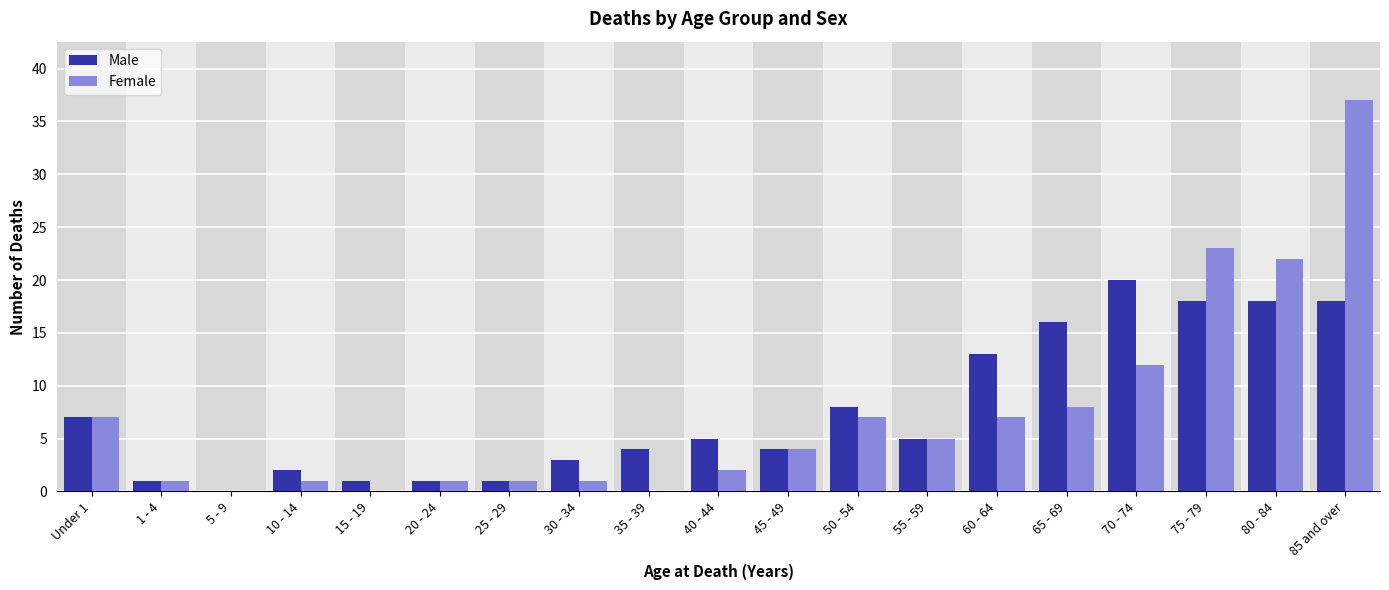

Reading left to right, what are all the values shown in this chart?

Male: Under 1=7	1 - 4=1	5 - 9=0	10 - 14=2	15 - 19=1	20 - 24=1	25 - 29=1	30 - 34=3	35 - 39=4	40 - 44=5	45 - 49=4	50 - 54=8	55 - 59=5	60 - 64=13	65 - 69=16	70 - 74=20	75 - 79=18	80 - 84=18	85 and over=18
Female: Under 1=7	1 - 4=1	5 - 9=0	10 - 14=1	15 - 19=0	20 - 24=1	25 - 29=1	30 - 34=1	35 - 39=0	40 - 44=2	45 - 49=4	50 - 54=7	55 - 59=5	60 - 64=7	65 - 69=8	70 - 74=12	75 - 79=23	80 - 84=22	85 and over=37